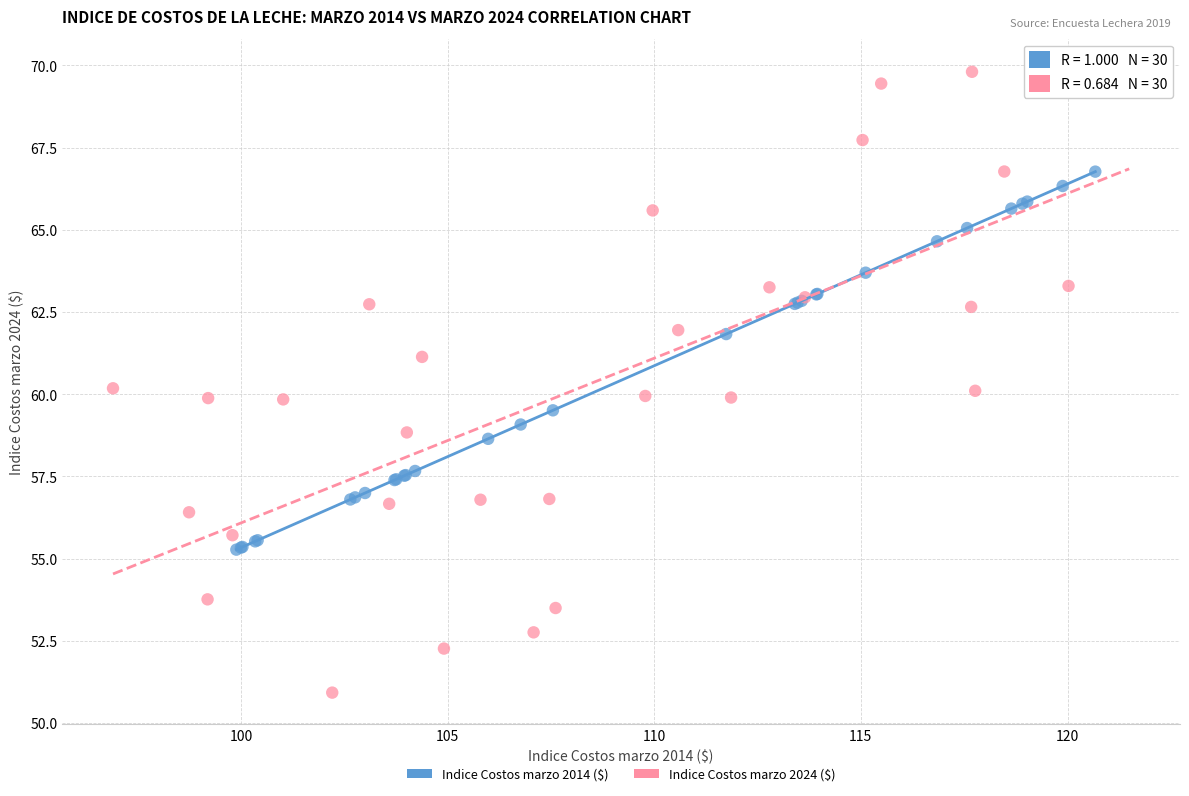

Which series reaches the maximum Y coordinate?

Indice Costos marzo 2024 ($)